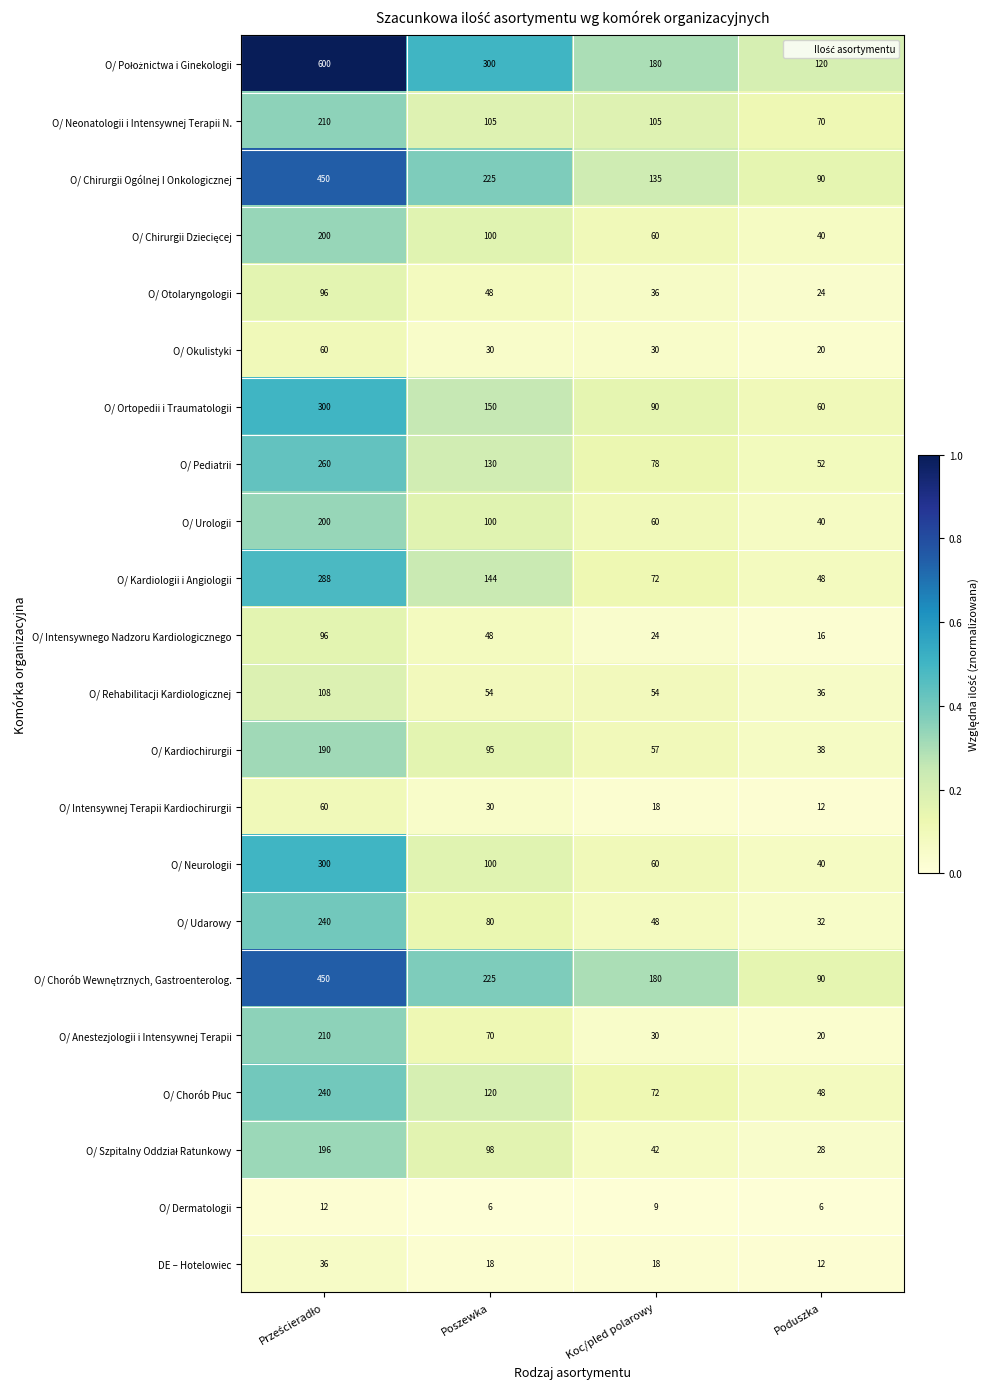

What is the sum of the O/ Intensywnego Nadzoru Kardiologicznego values at Poduszka and Koc/pled polarowy?

40